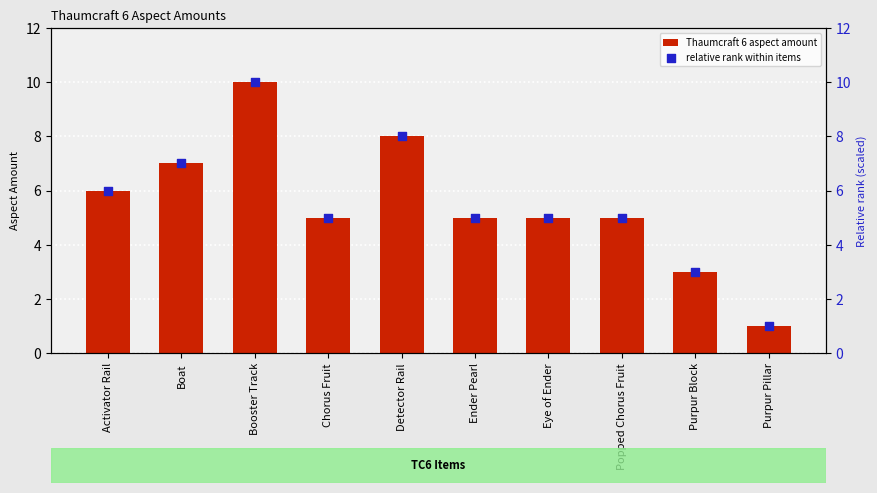

What is the total value across all series at Popped Chorus Fruit?

10